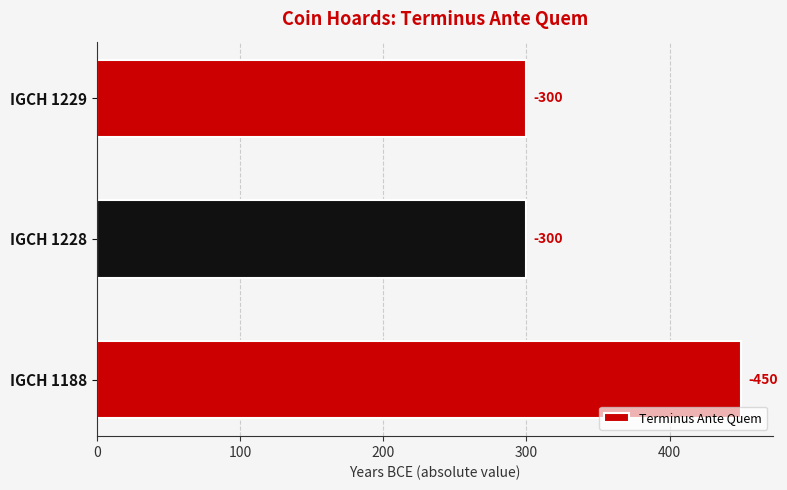

Are the bars horizontal?

Yes